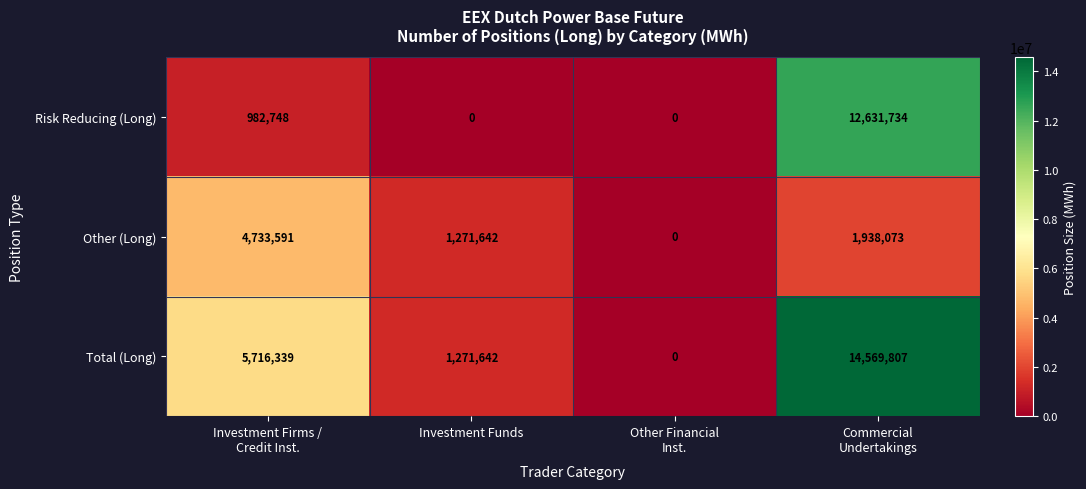

What is the maximum value shown in the chart?

14569807